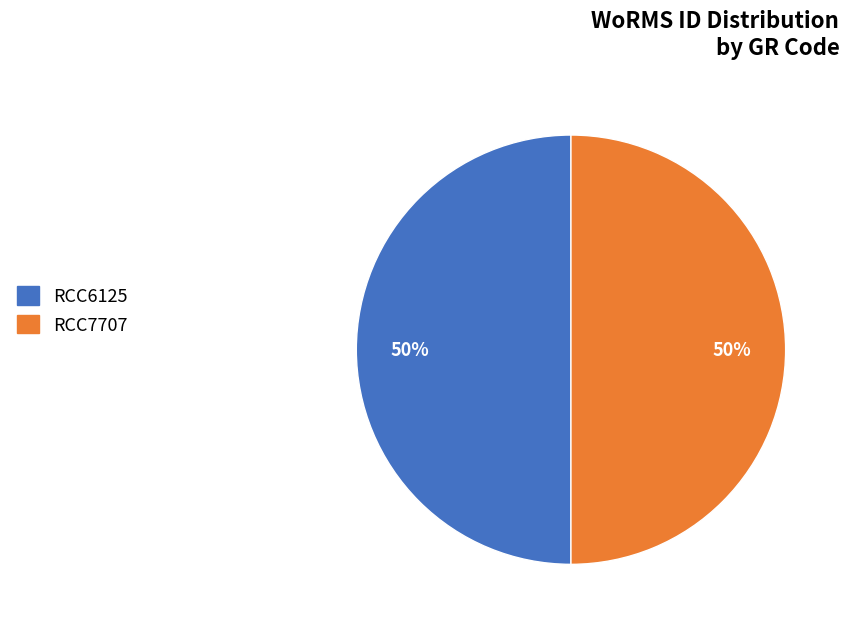

To the nearest percent, what percentage of the pie is RCC6125?

50%